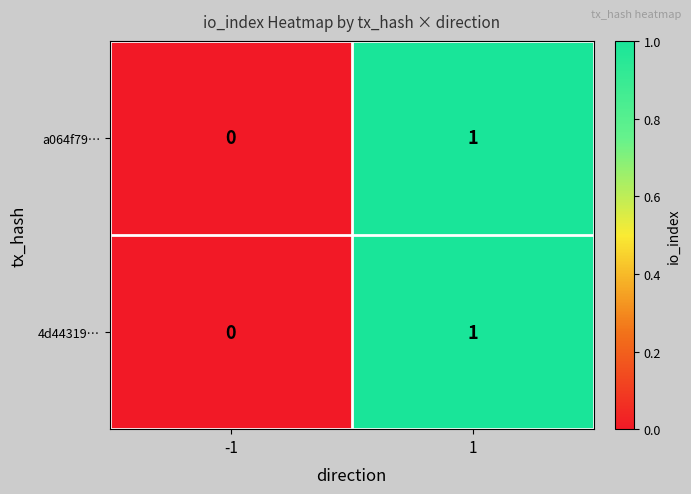

Is the value of 4d44319… at 1 greater than the value of a064f79… at -1?

Yes